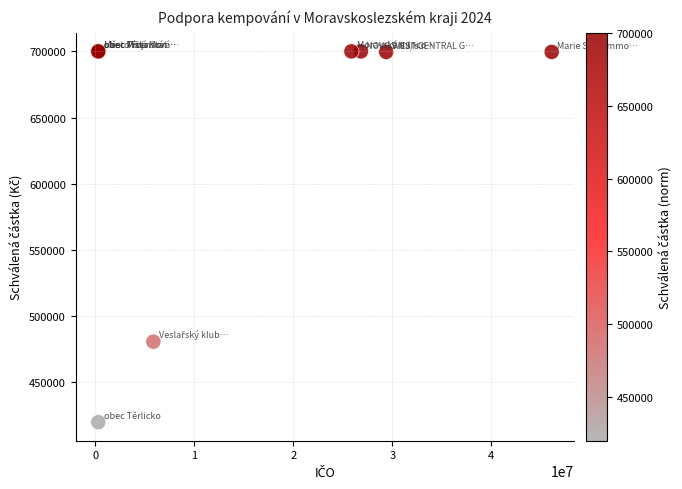

What Y value in the scatter plot is closest to 560000?

480800